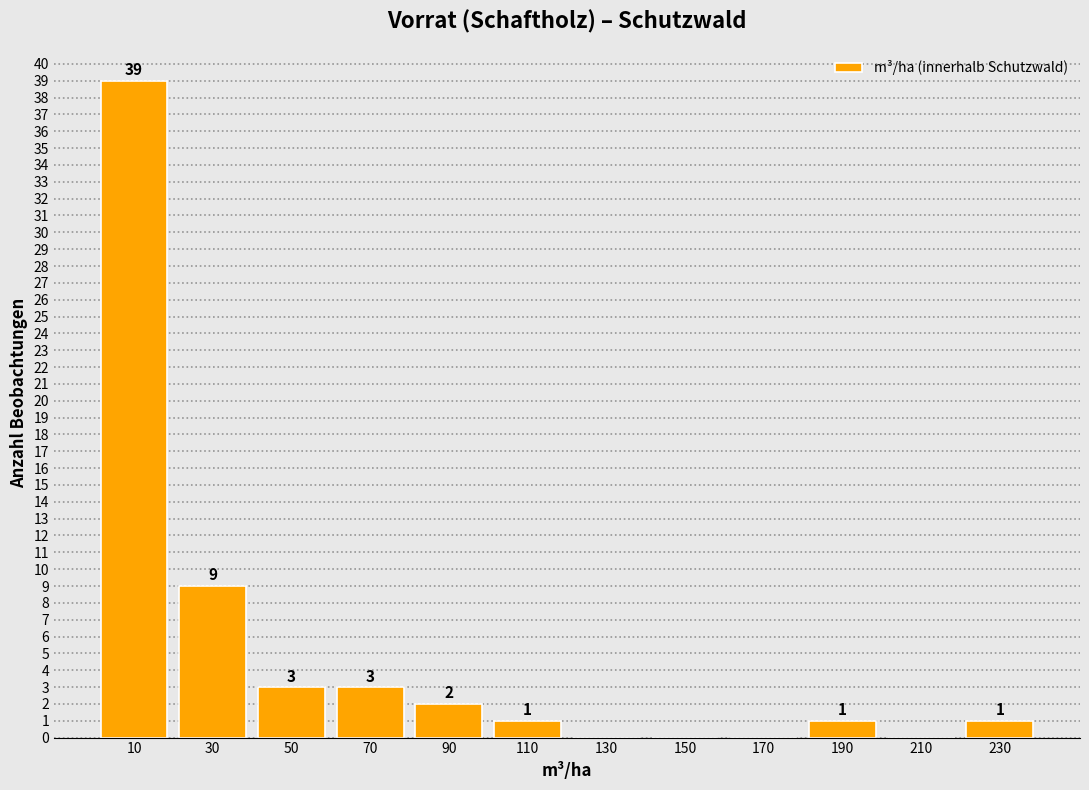

Over which range of the x-axis is the bar tallest?

0 to 20